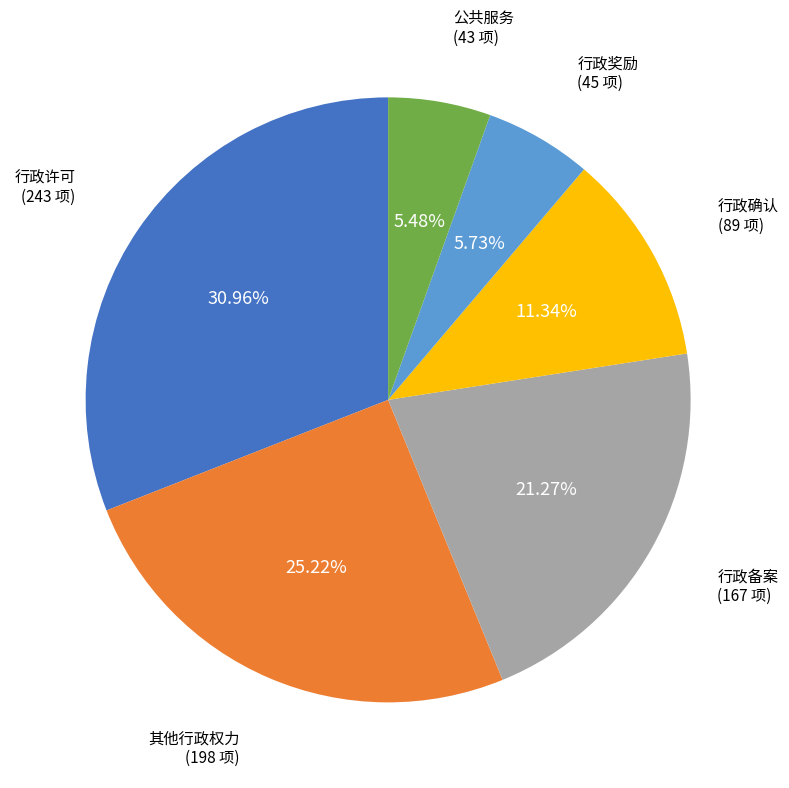

True or false: 行政奖励 accounts for 13% of the total.

False